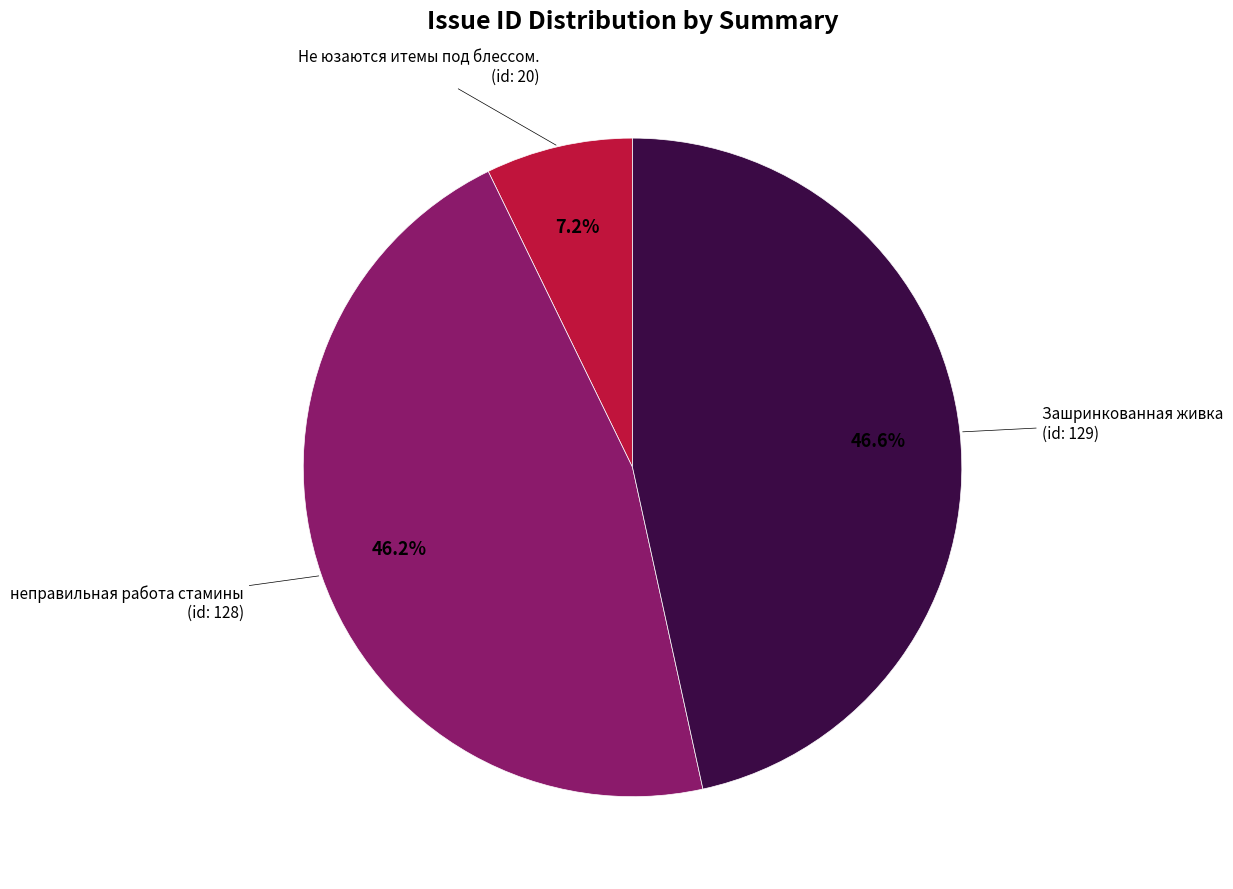

Is the sum of Не юзаются итемы под блессом. and Зашринкованная живка greater than half?

Yes